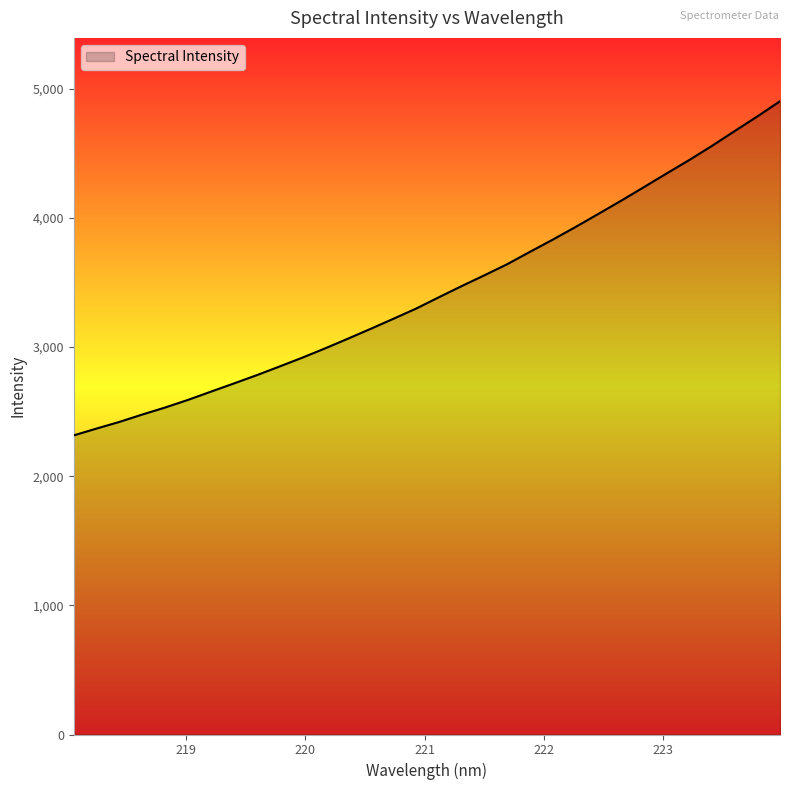

Reading left to right, extract all data points from this chart.

2316.4	2369.3	2420.5	2477.5	2531.8	2590.5	2654.0	2717.0	2780.9	2848.1	2916.5	2988.4	3063.3	3139.7	3217.6	3296.8	3384.5	3471.0	3554.8	3640.4	3736.2	3830.6	3928.3	4029.4	4131.6	4236.5	4342.8	4447.2	4557.1	4671.9	4785.6	4903.9